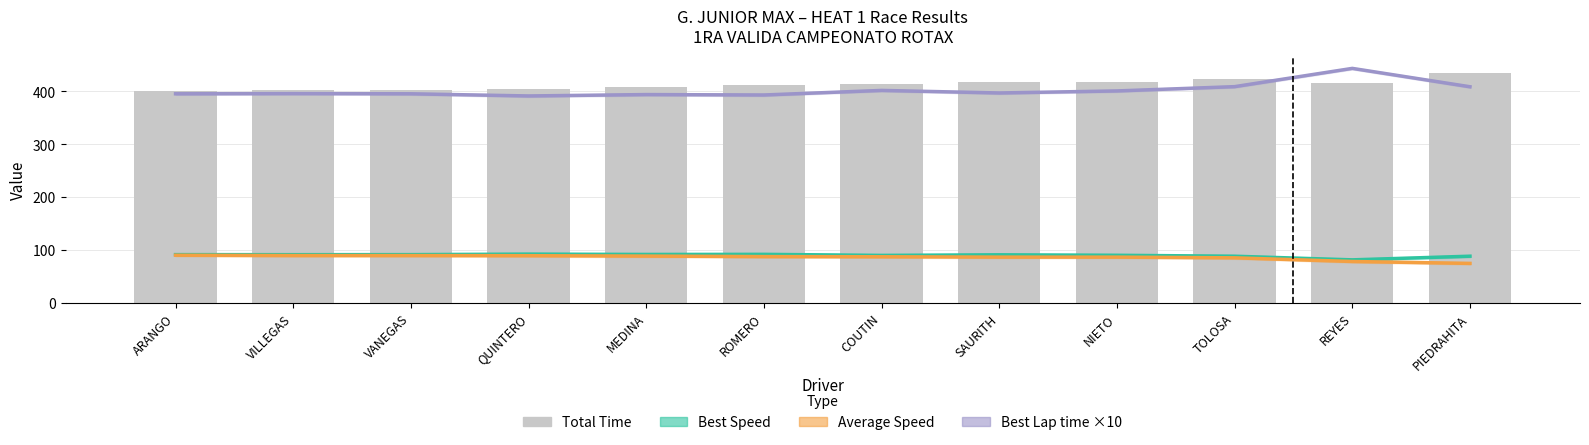

What is the label of the 10th bar from the right?

VANEGAS